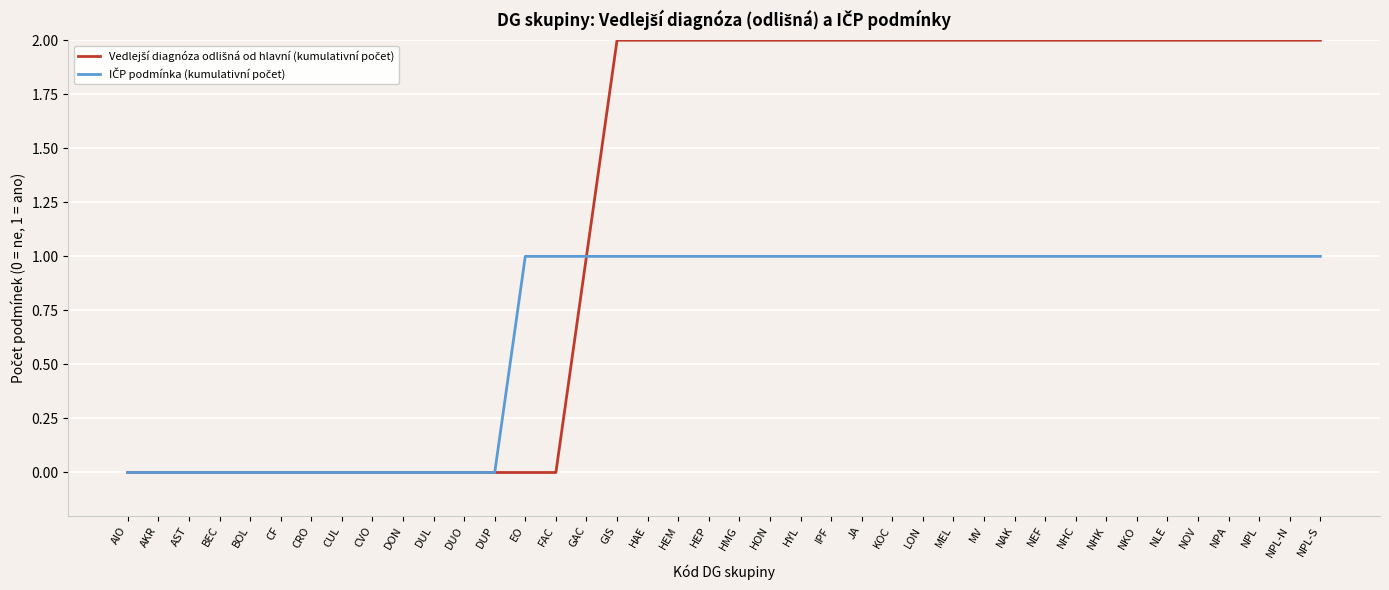

What position from the left is AKR?

2